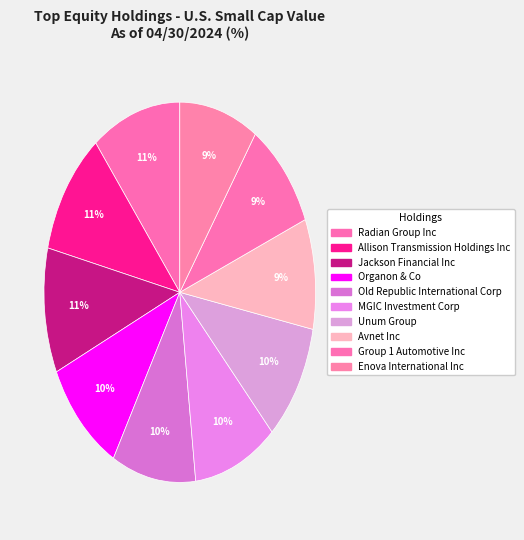

How many slices are in this pie chart?

10